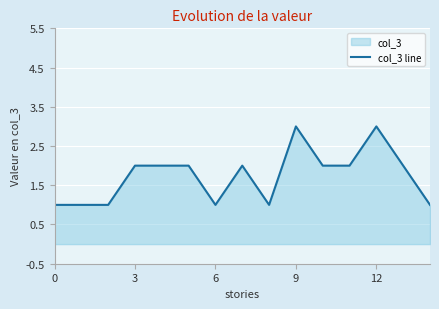

The value at 12 is 1. True or false?

False